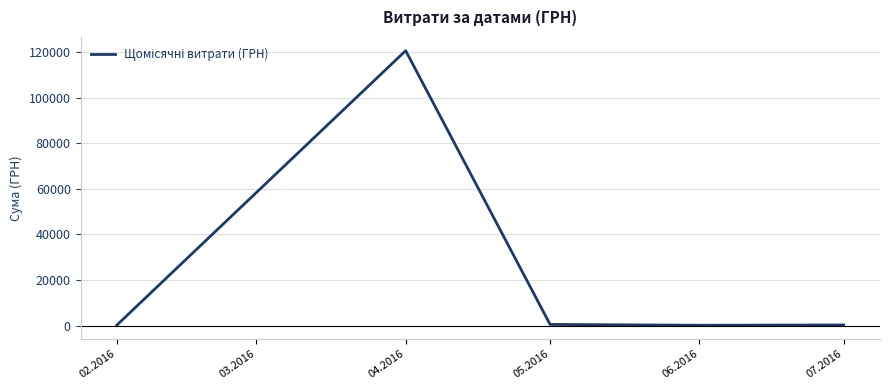

What is the difference between the maximum and minimum values?

120583.2